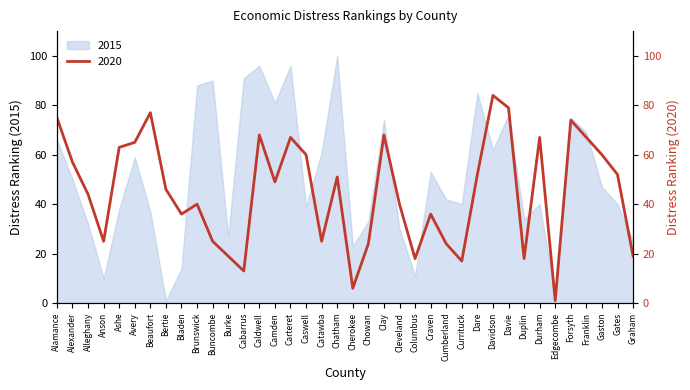

Which category has the highest value in the 2015 series?

Chatham